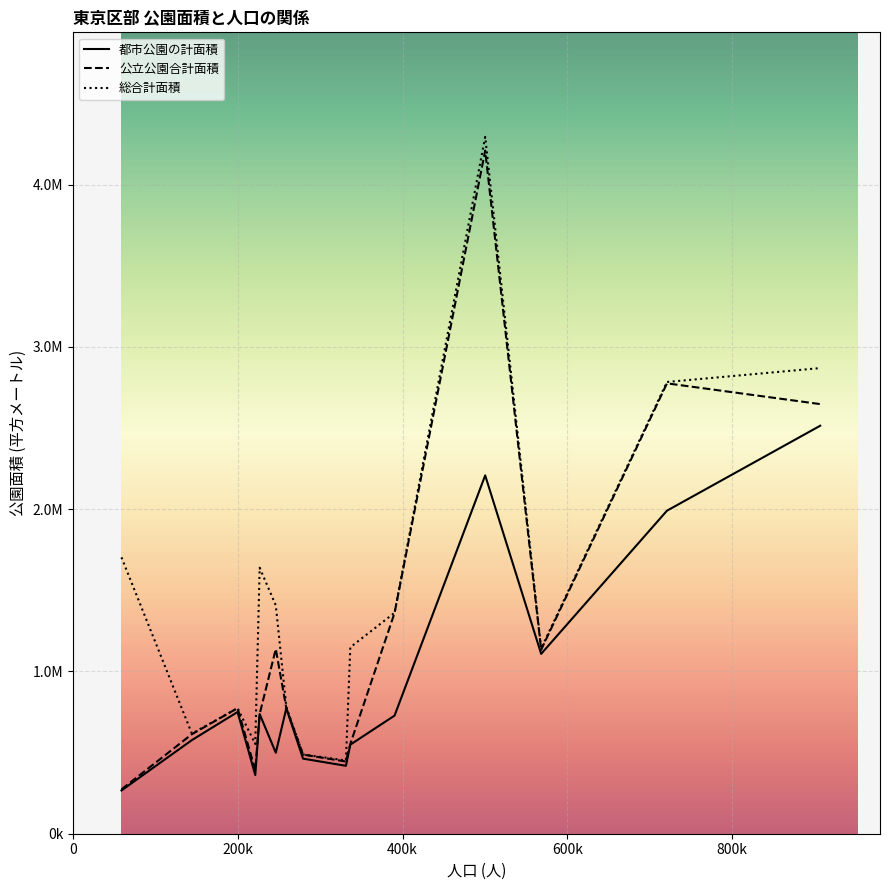

In 総合計面積, how many points are lower than both neighbors (excluding endpoints)?

4